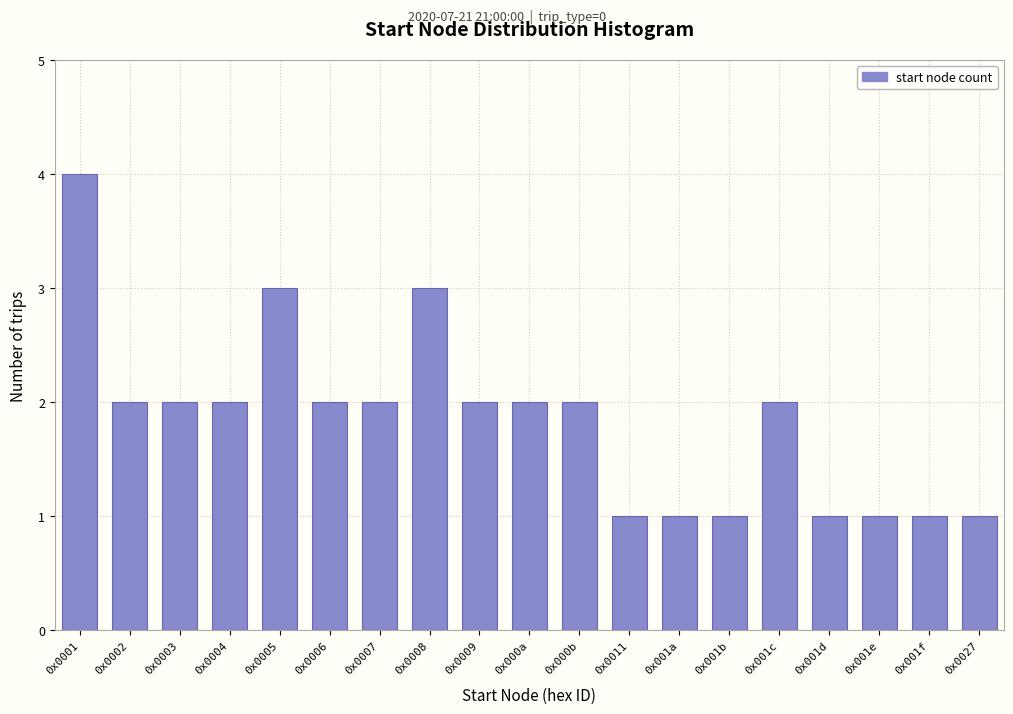

Reading right to left, list all the values displayed in this chart.

0x0027=1	0x001f=1	0x001e=1	0x001d=1	0x001c=2	0x001b=1	0x001a=1	0x0011=1	0x000b=2	0x000a=2	0x0009=2	0x0008=3	0x0007=2	0x0006=2	0x0005=3	0x0004=2	0x0003=2	0x0002=2	0x0001=4